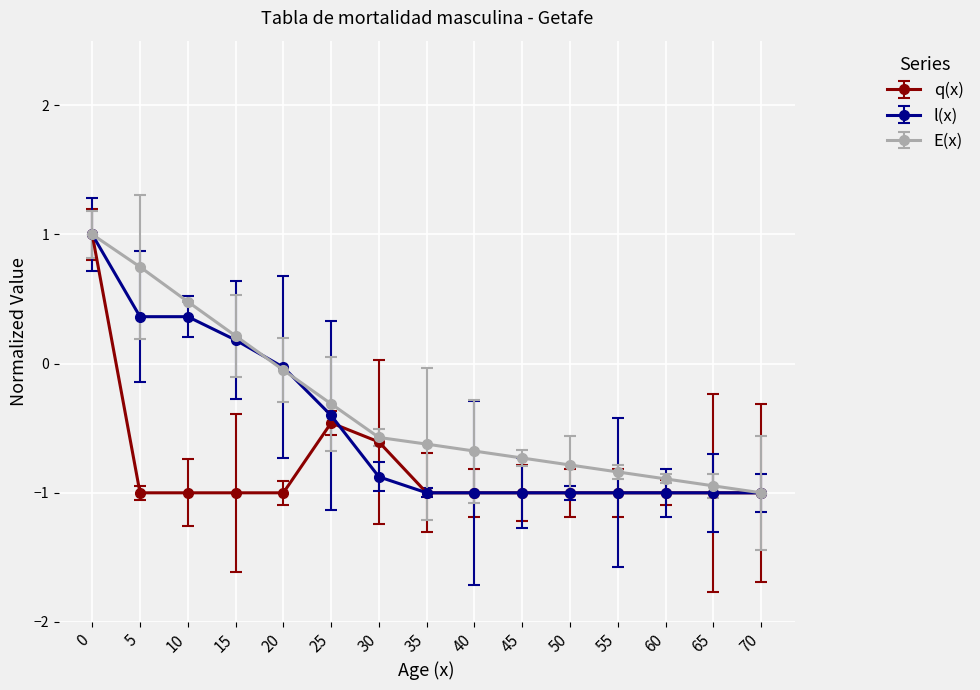

Rank the series by their average value, from lowest to highest.

q(x), l(x), E(x)